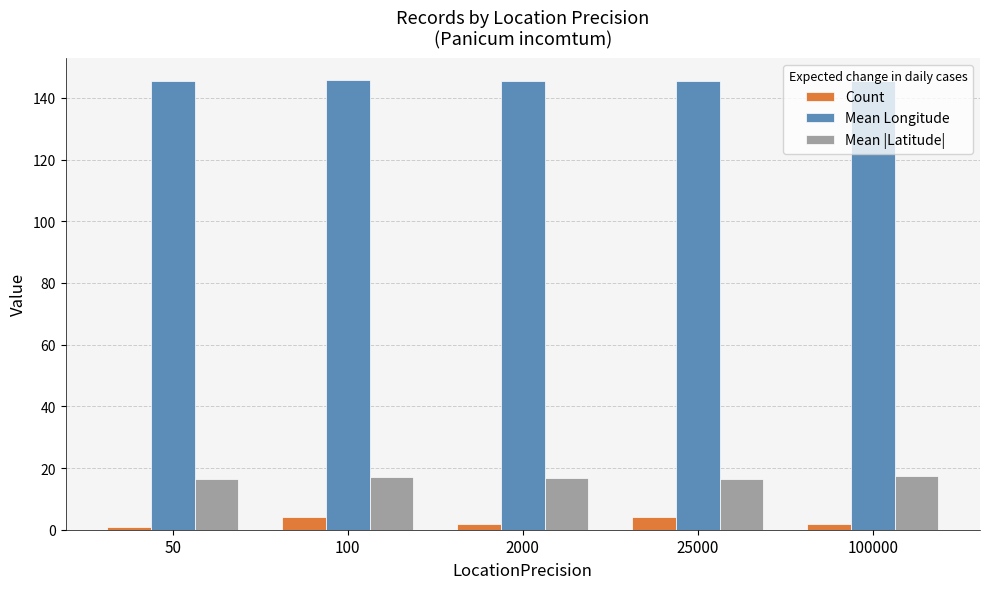

What is the sum of the Count values at 25000 and 100?

8.0